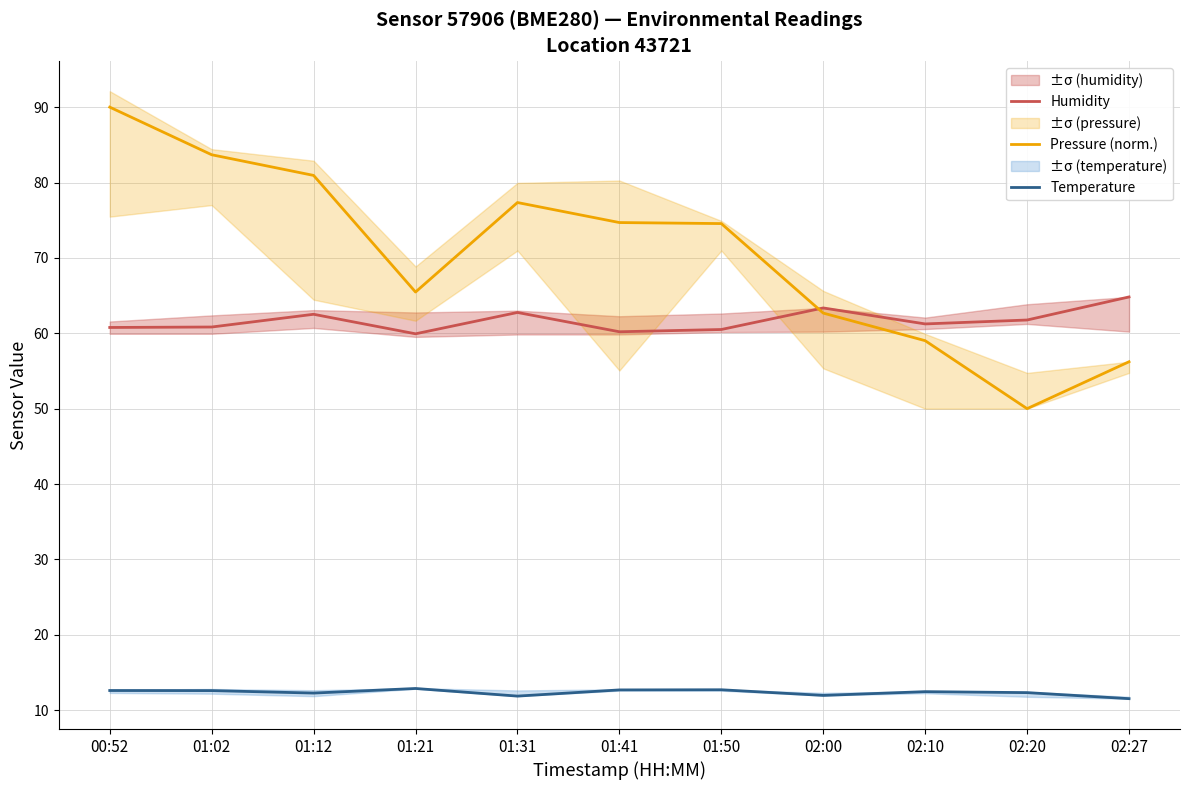

True or false: Temperature has more than 2 points higher than both neighbors.

True